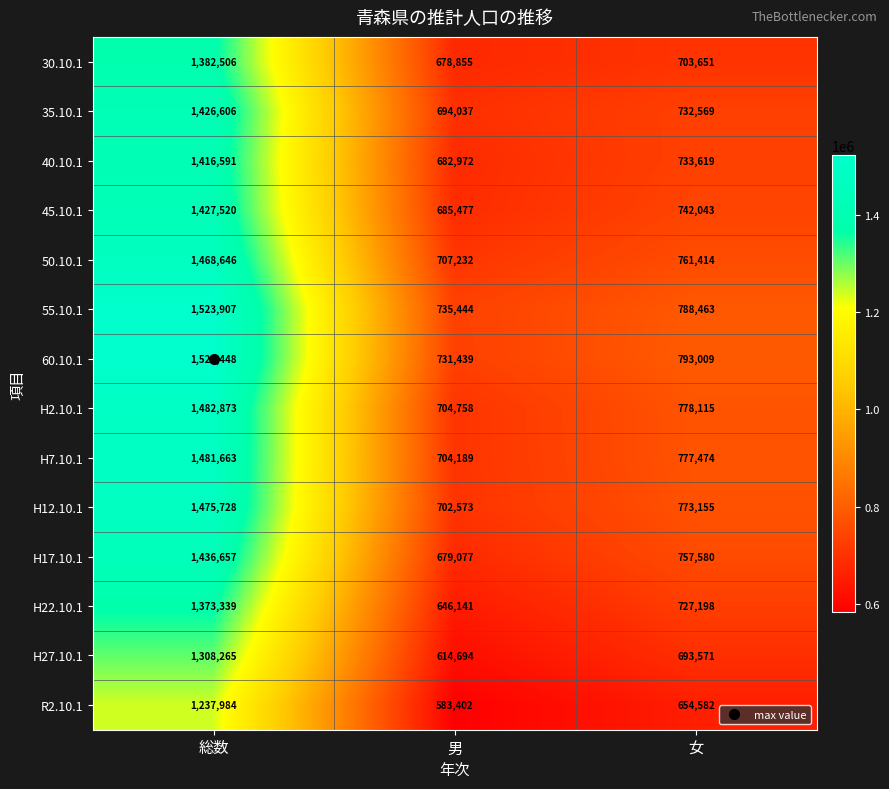

True or false: 60.10.1 has a value of 291938 at 女.

False